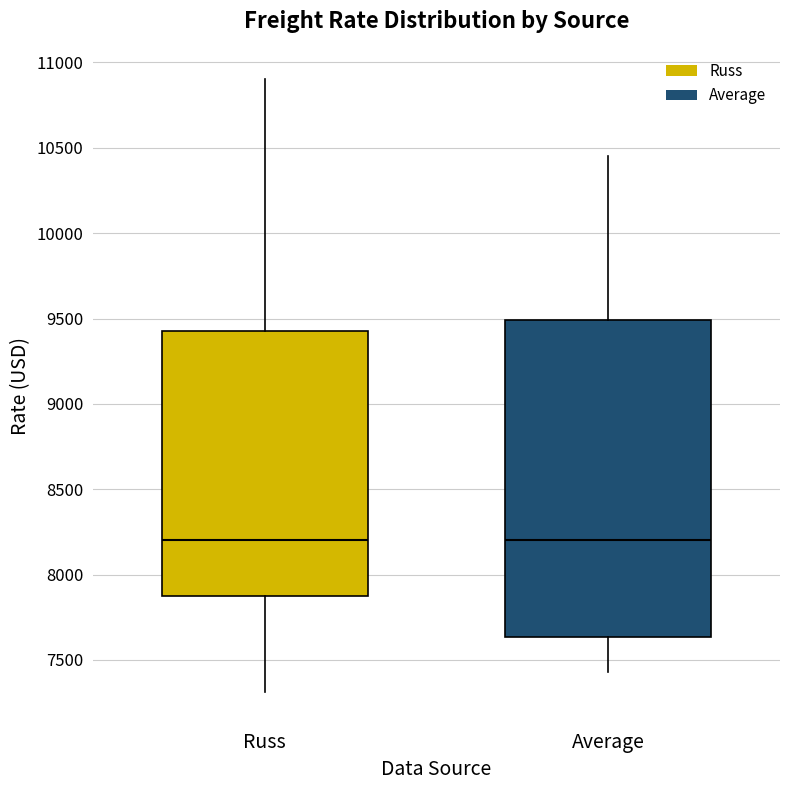

Reading left to right, read every box against the y-axis: the position of its median line, the range the box covers, and the ends of its whiskers. The values are not printed on the chart, so give them approximately, as read against the axis.

Russ: median 8200, box 7900 to 9450, whiskers 7300 to 10900
Average: median 8200, box 7650 to 9500, whiskers 7450 to 10450